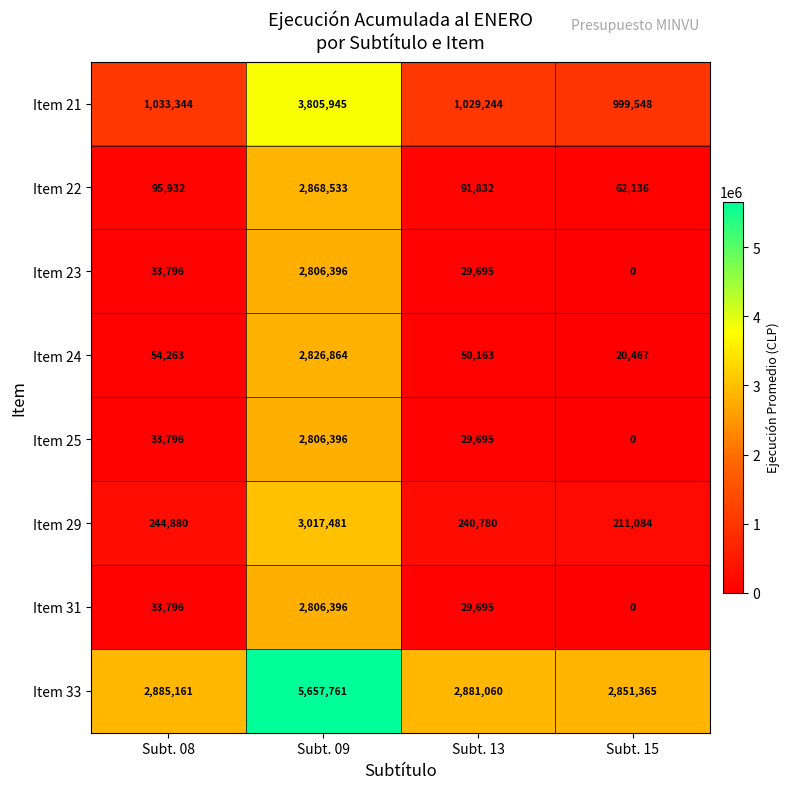

What is the difference between the highest and lowest values at Subt. 09?

2851365